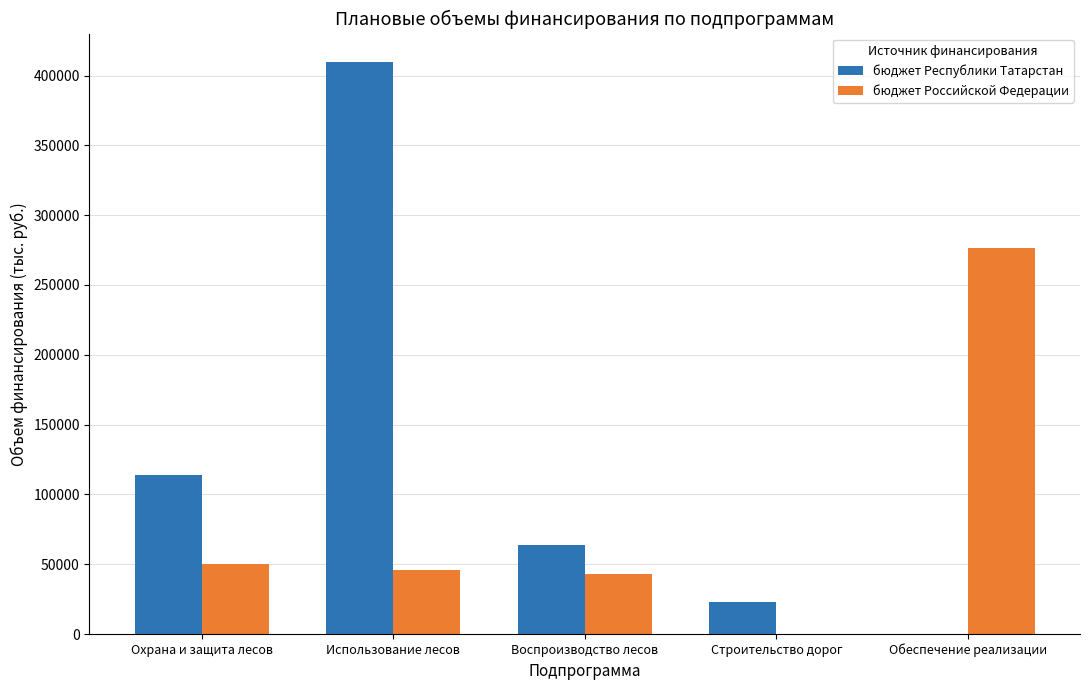

What is the sum of all бюджет Республики Татарстан values?

610744.5